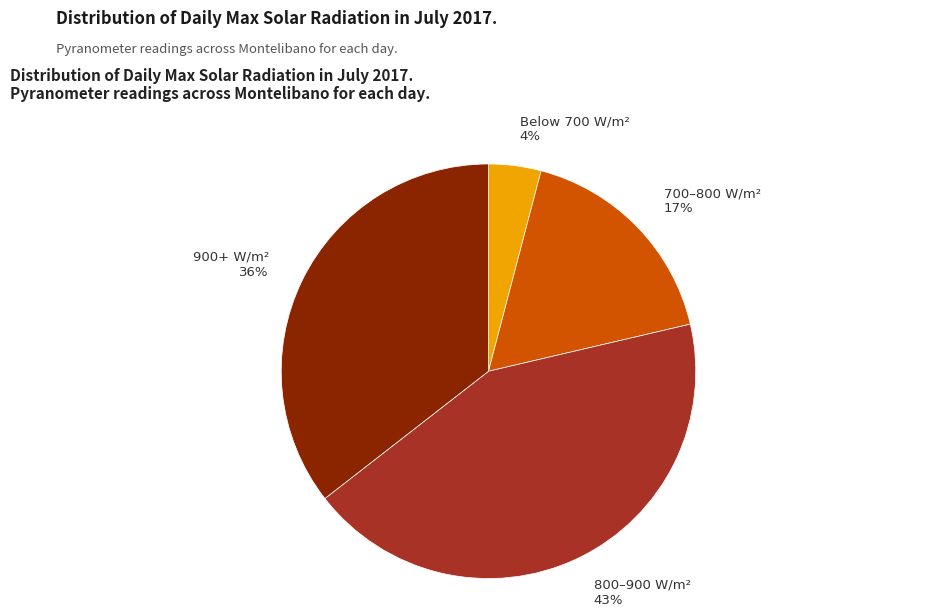

To the nearest percent, what is the average slice percentage?

25%